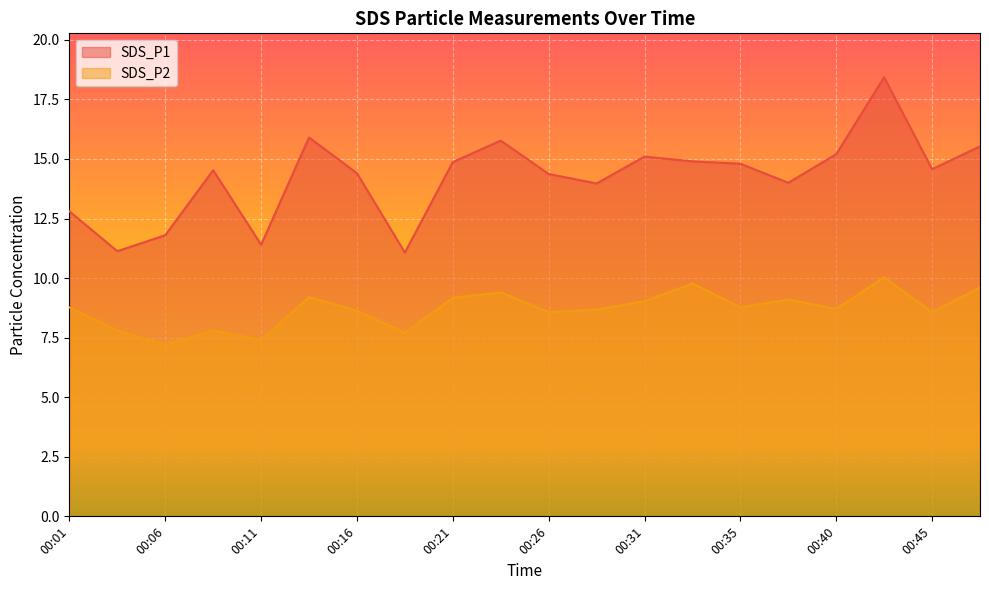

The value of SDS_P2 at 00:18 is 7.7. True or false?

True